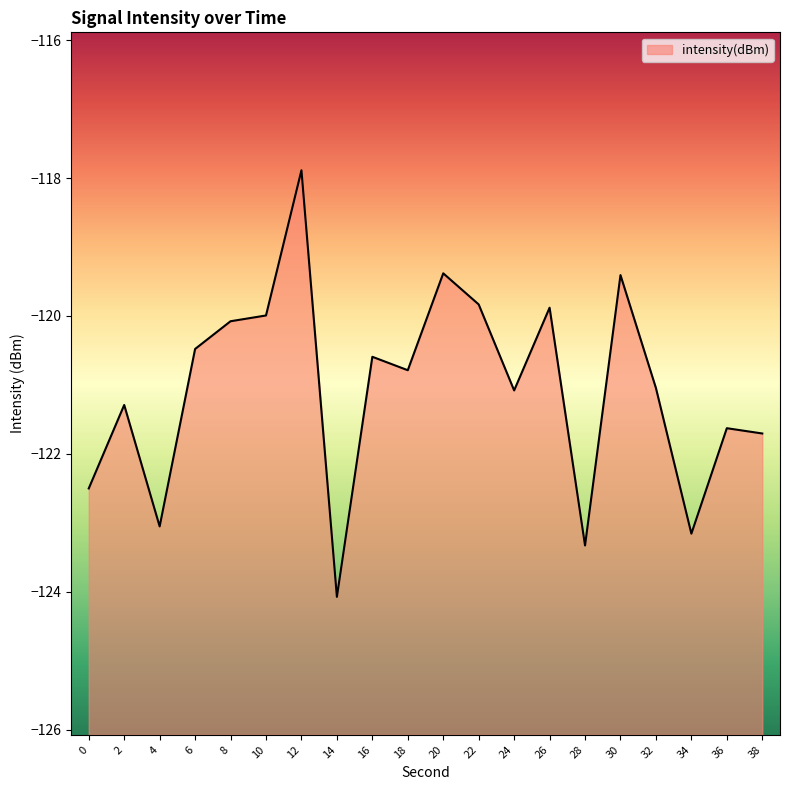

What is the minimum value shown in the chart?

-124.1